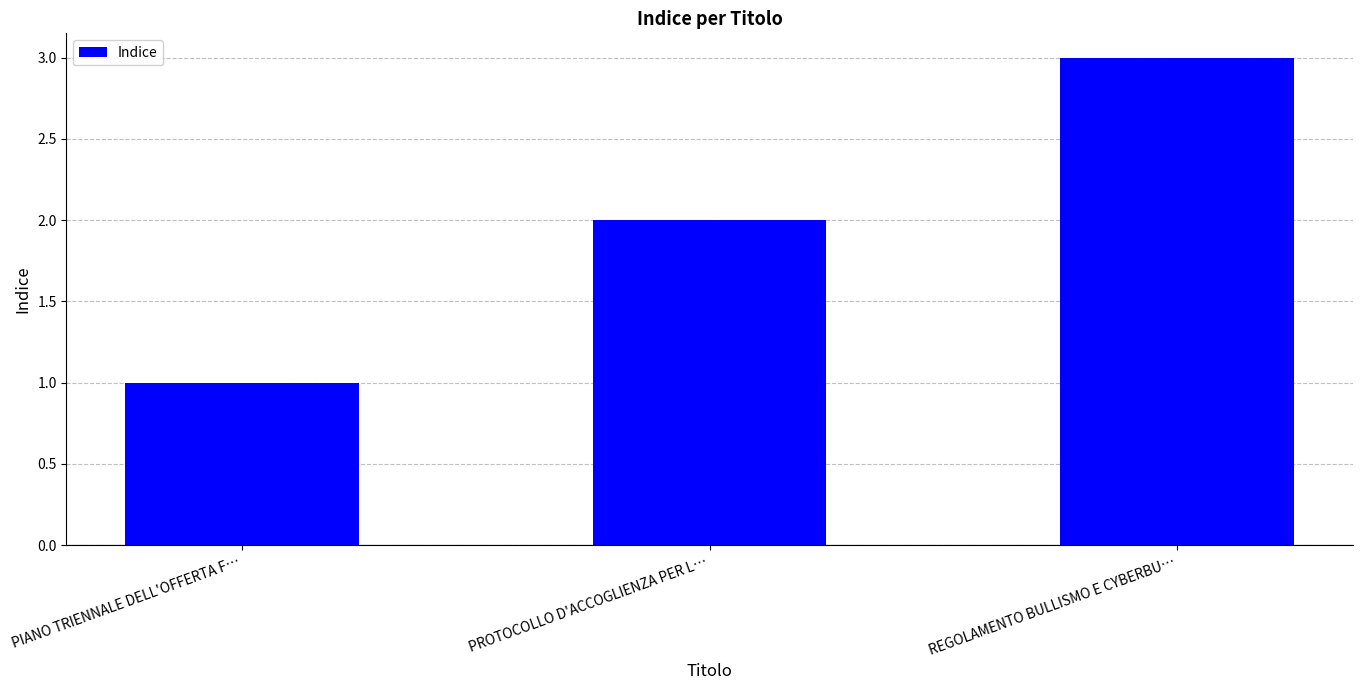

Reading left to right, what are all the values shown in this chart?

PIANO TRIENNALE DELL'OFFERTA F…=1	PROTOCOLLO D'ACCOGLIENZA PER L…=2	REGOLAMENTO BULLISMO E CYBERBU…=3